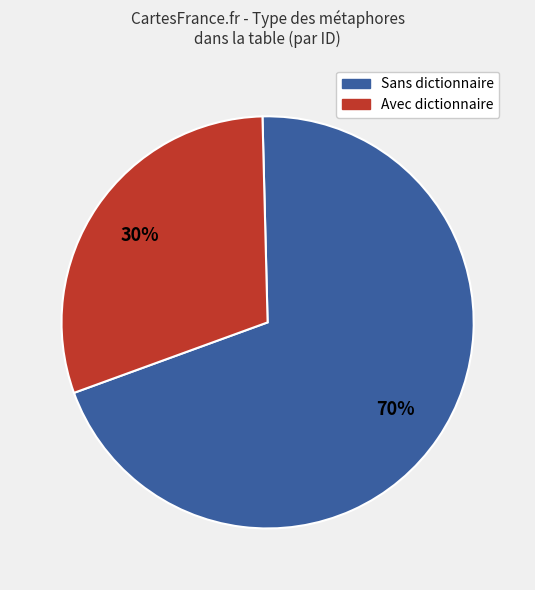

Is the sum of Avec dictionnaire and Sans dictionnaire greater than half?

Yes